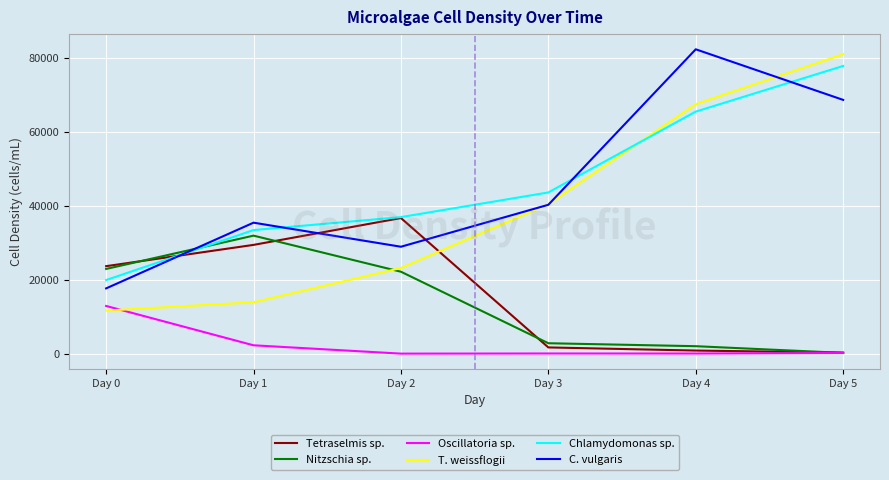

Does the chart display data point markers on the line(s)?

No